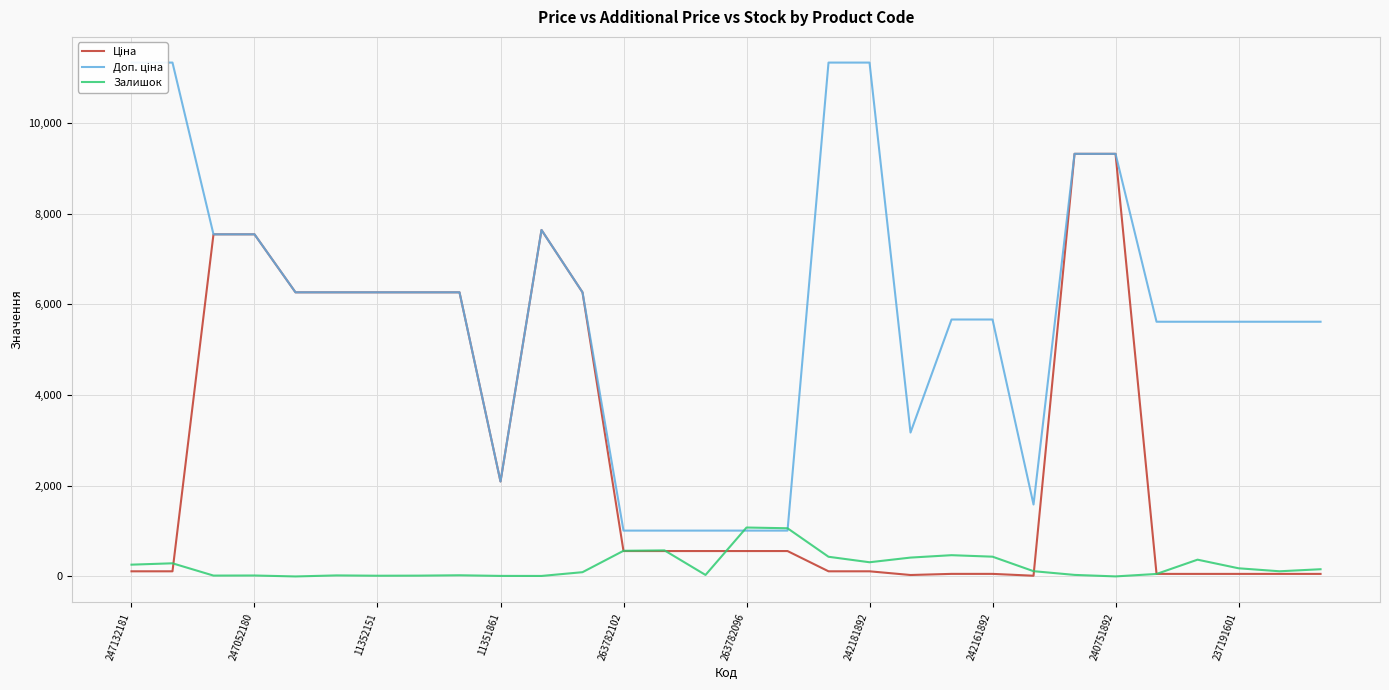

At which label does Залишок first exceed 116?

247132181